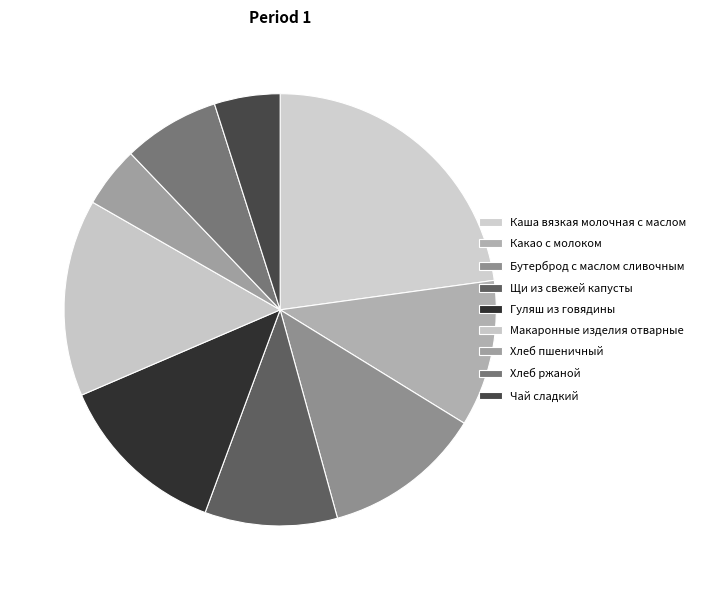

Approximately how many times larger is the value at Макаронные изделия отварные compared to Какао с молоком?

1.3